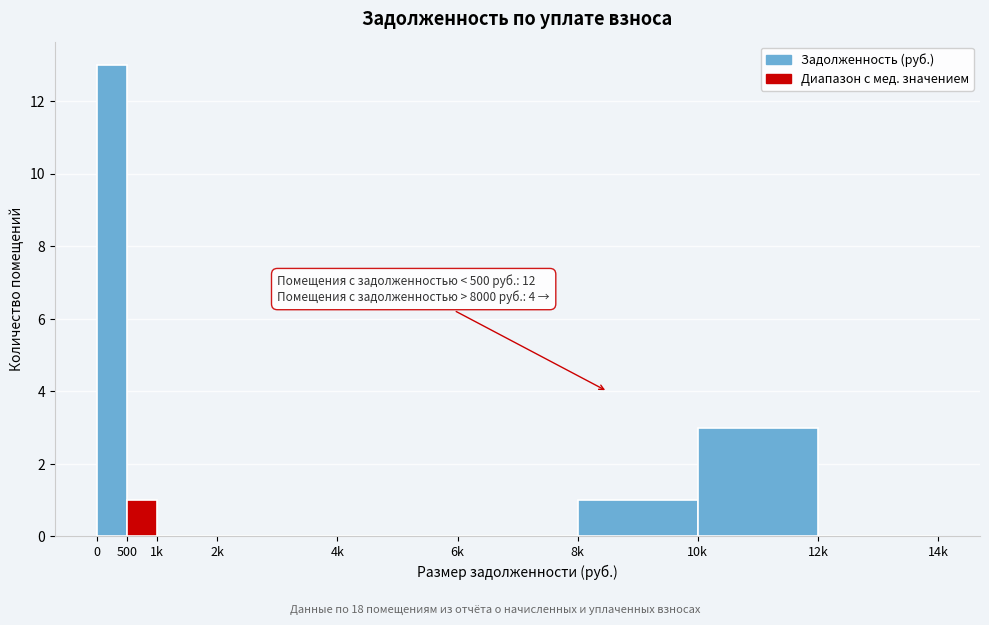

Reading right to left, what are all the values shown in this chart?

12k=0	10k=3	8k=1	6k=0	4k=0	2k=0	1k=0	500=1	0=13